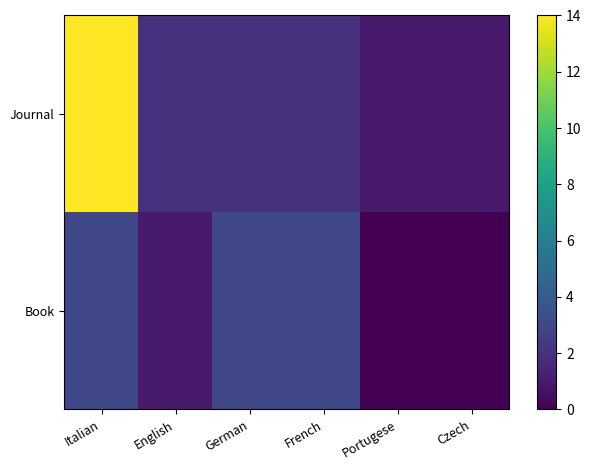

Which category has the lowest value across all series?

Portugese